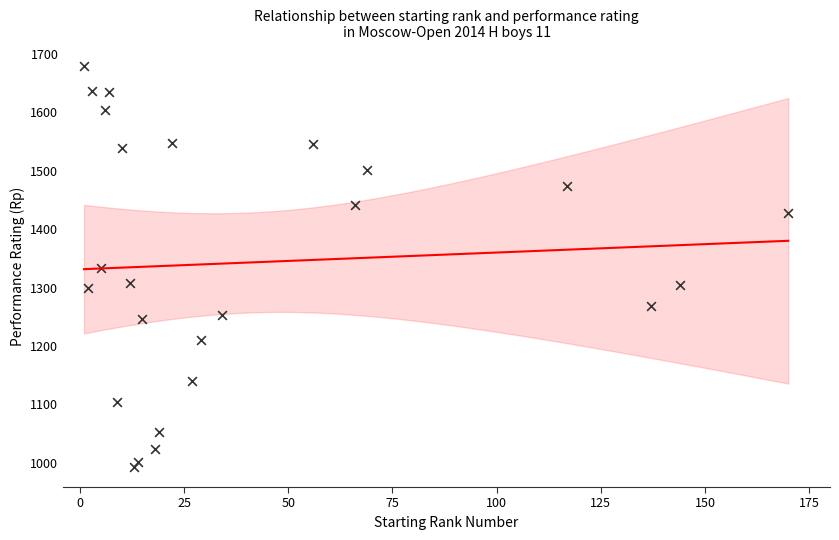

What is the range of Y values (max minus min)?

687